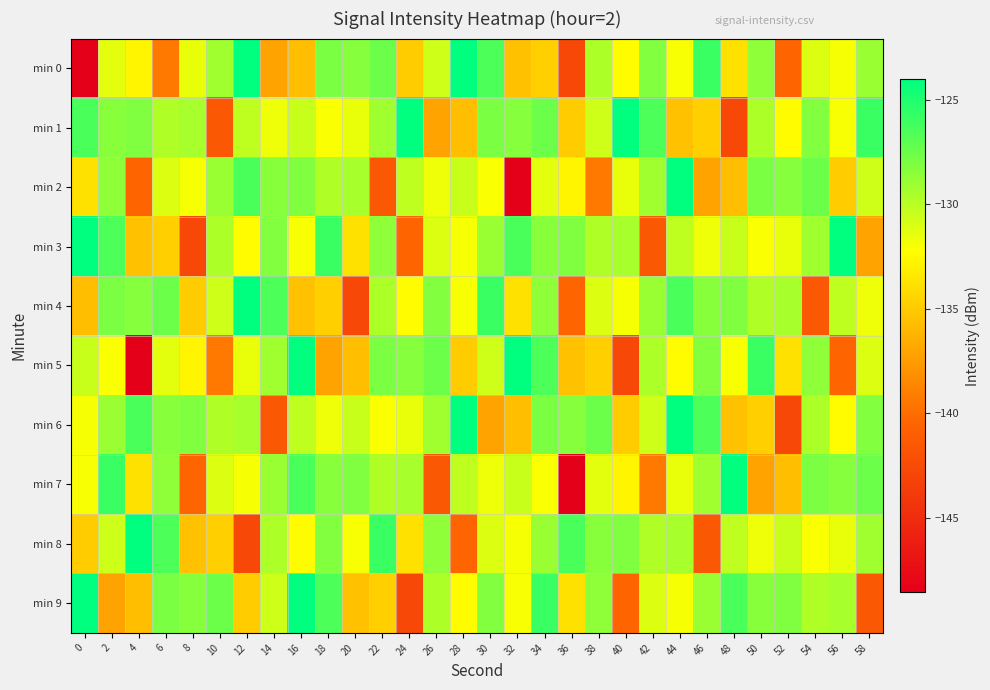

Rank the series at 42 from highest to lowest value.

min 1, min 0, min 4, min 2, min 5, min 8, min 6, min 9, min 7, min 3